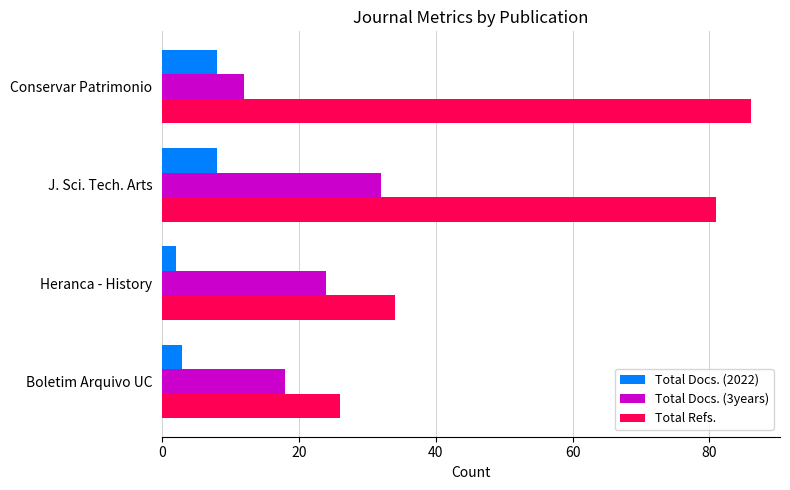

At which category is the sum across all series the highest?

J. Sci. Tech. Arts